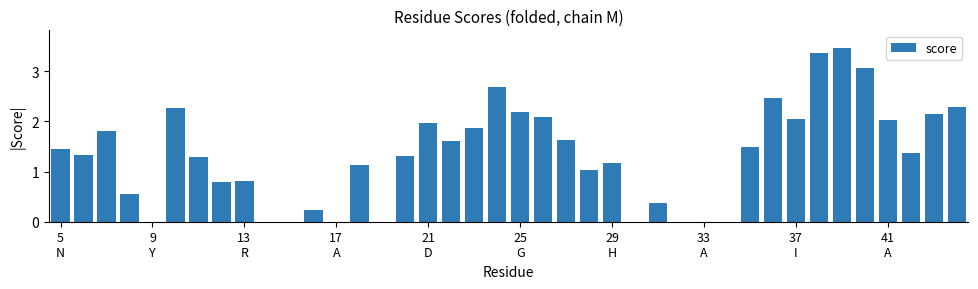

What is the sum of all values?

53.3